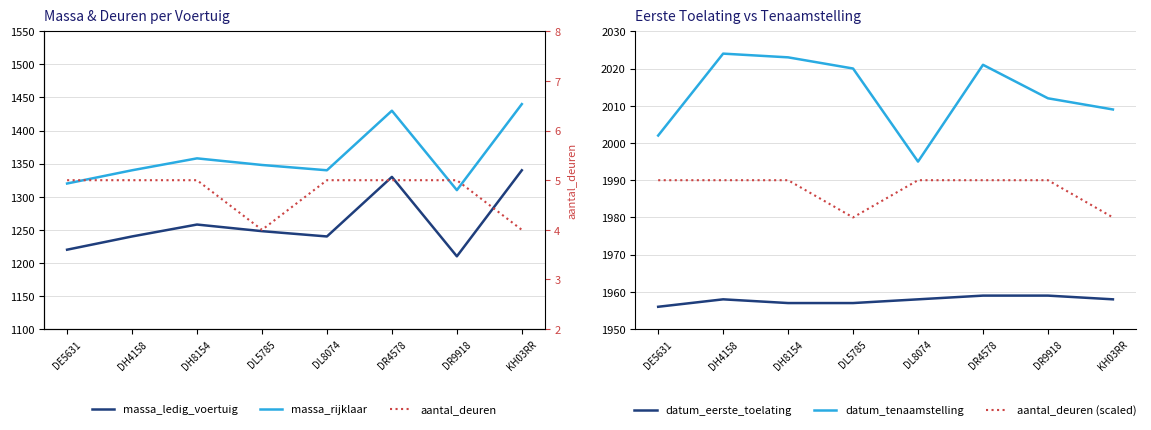

Count the number of categories in the chart.

8